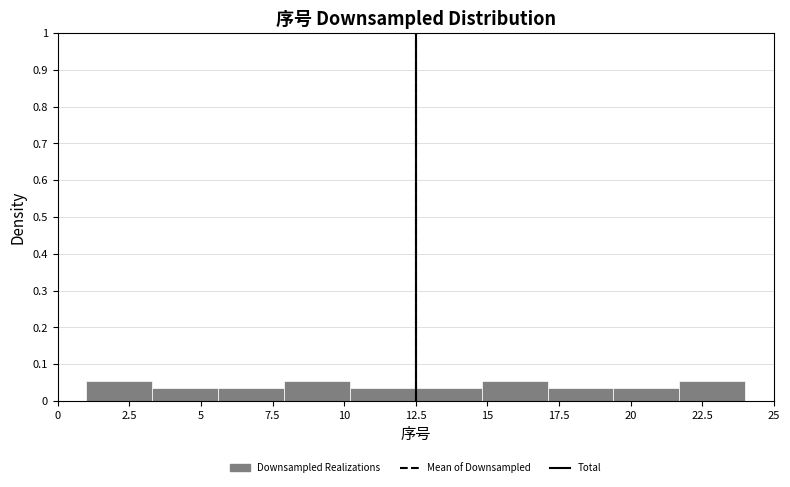

Reading left to right, transcribe this chart: for each bar, give the range it covers on the x-axis and its height. Neither the bar edges nor the heights are printed on the chart, so give them approximately, as read against the axes.

1.0 to 3.3: 0.05
3.3 to 5.6: 0.04
5.6 to 7.9: 0.04
7.9 to 10.2: 0.05
10.2 to 12.5: 0.04
12.5 to 14.8: 0.04
14.8 to 17.1: 0.05
17.1 to 19.4: 0.04
19.4 to 21.7: 0.04
21.7 to 24.0: 0.05